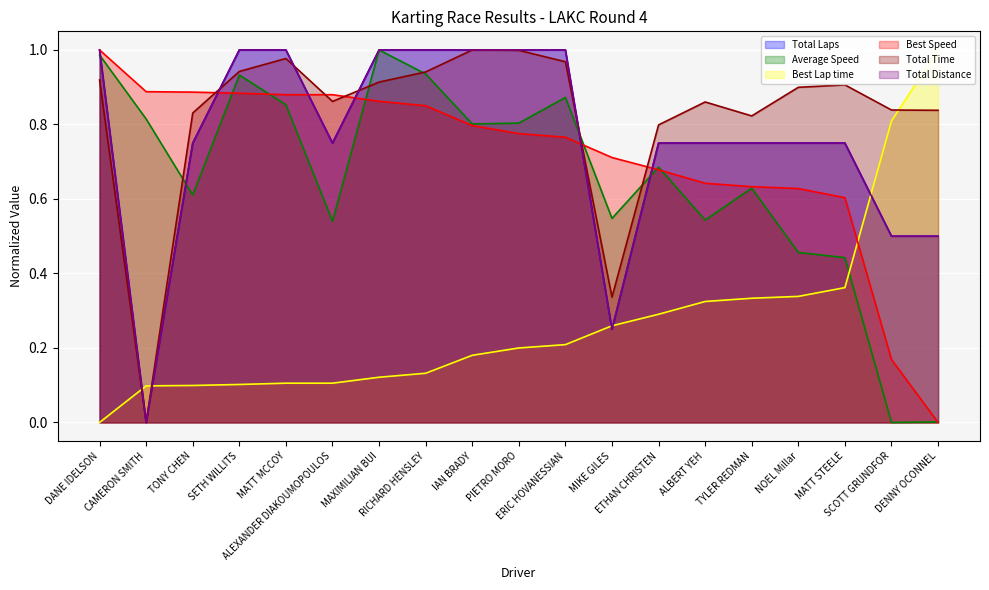

What is the difference between the second highest and second lowest values in the Best Speed series?

0.7